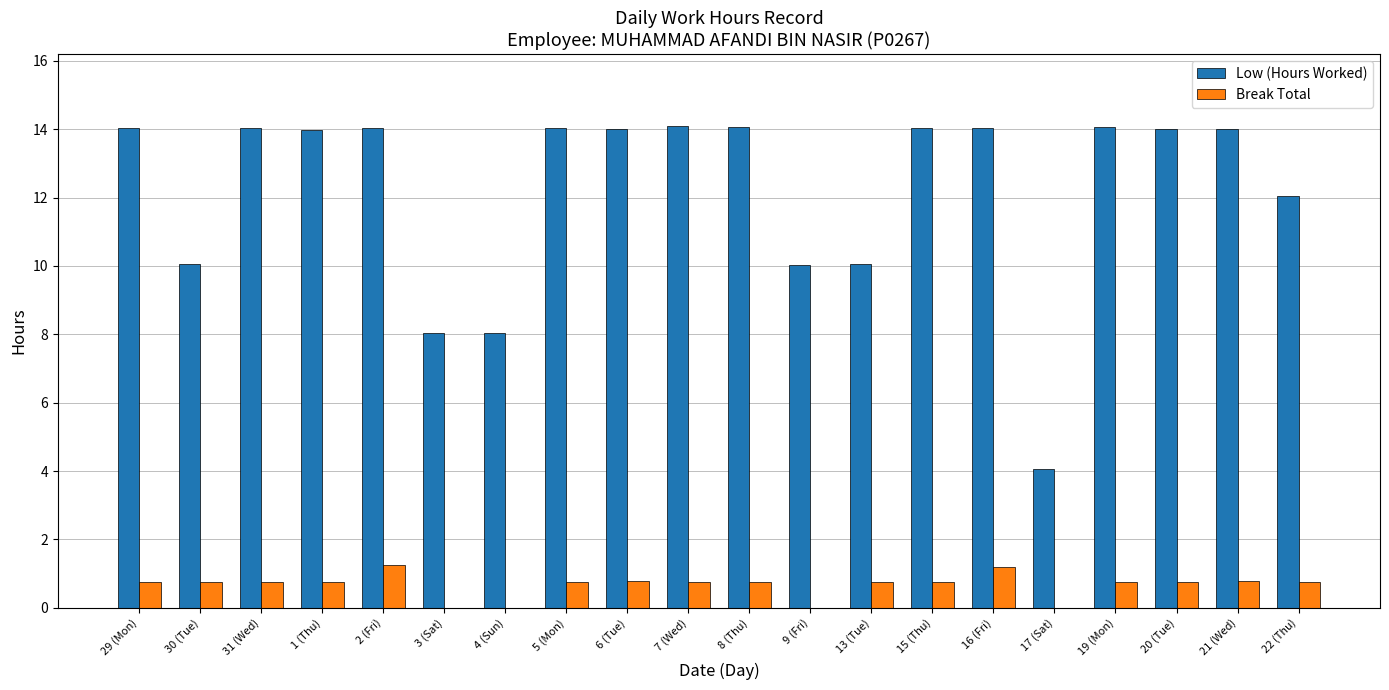

Are the bars horizontal?

No